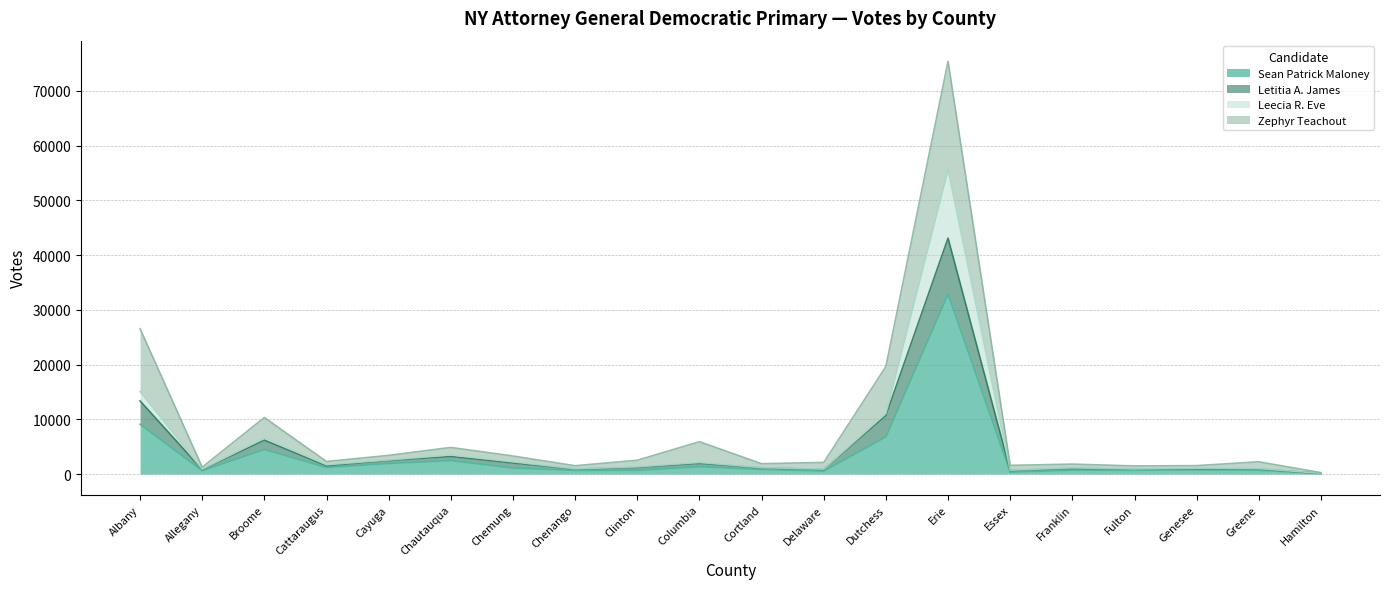

Is the value of Letitia A. James at Greene greater than the value of Sean Patrick Maloney at Franklin?

Yes